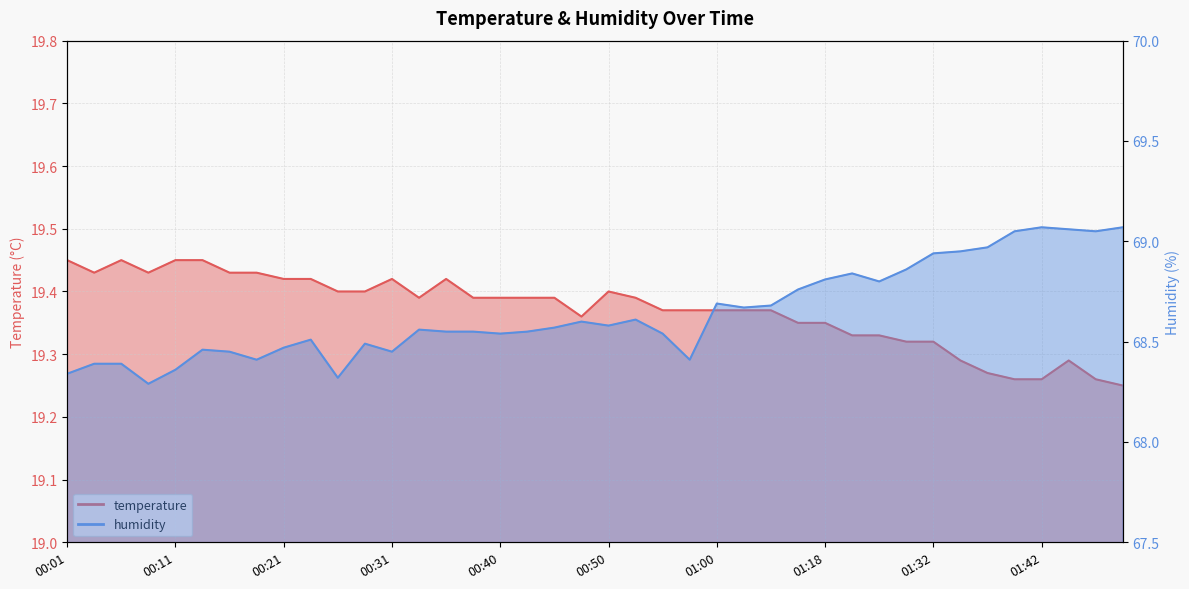

How many interior local valleys does the temperature series have?

4